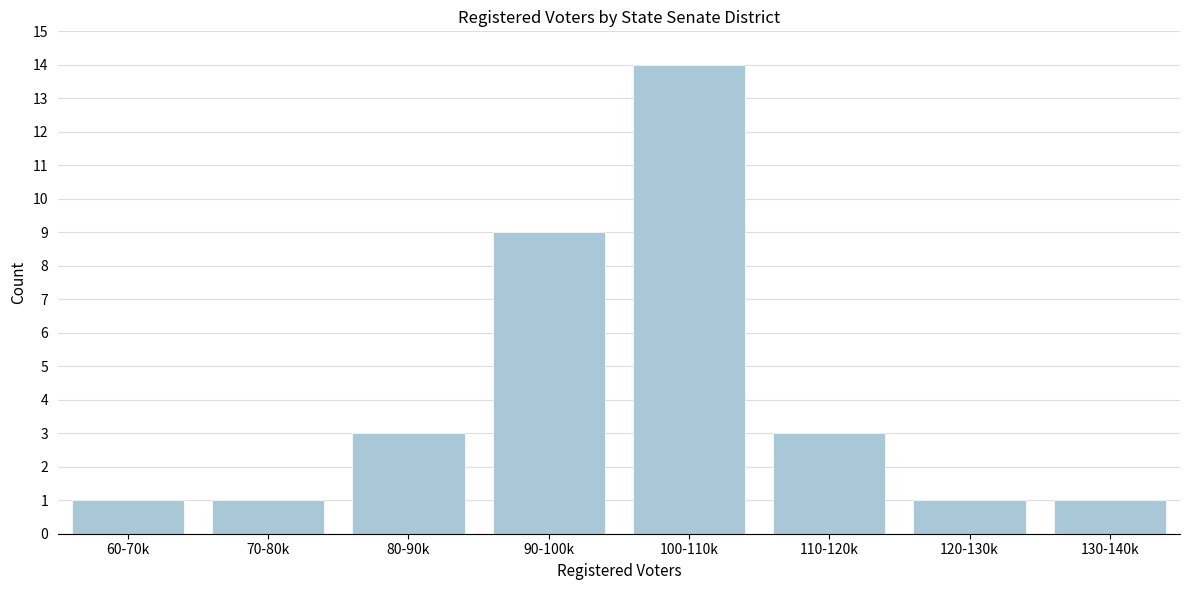

Reading left to right, what are all the values shown in this chart?

1	1	3	9	14	3	1	1